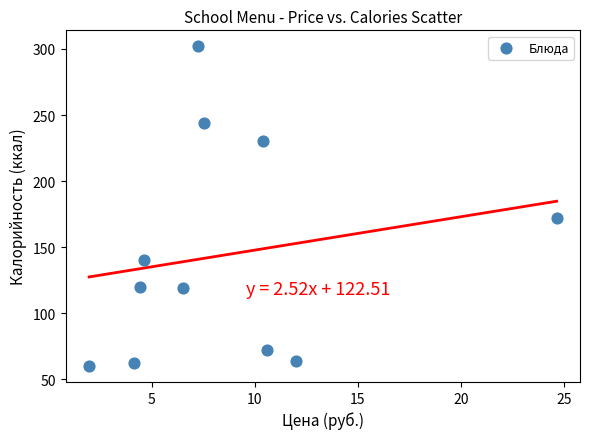

What Y value in the scatter plot is closest to 181?

172